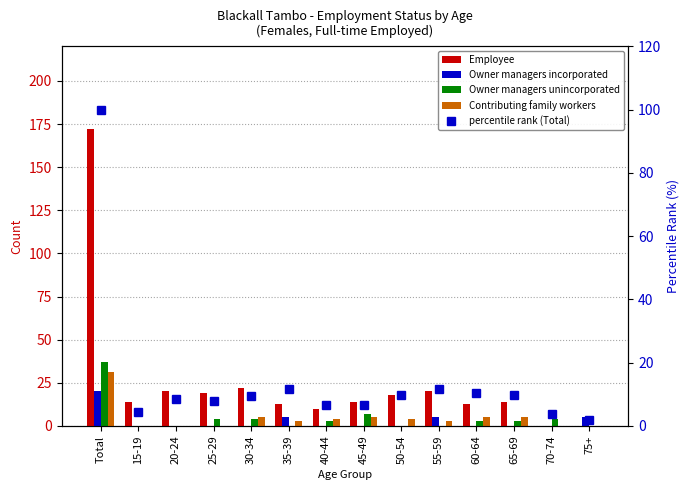

Reading left to right, list all the values displayed in this chart.

Employee: 172.0	14.0	20.0	19.0	22.0	13.0	10.0	14.0	18.0	20.0	13.0	14.0	0.0	0.0
Owner managers incorporated: 20.0	0.0	0.0	0.0	0.0	5.0	0.0	0.0	0.0	5.0	0.0	0.0	0.0	5.0
Owner managers unincorporated: 37.0	0.0	0.0	4.0	4.0	0.0	3.0	7.0	0.0	0.0	3.0	3.0	4.0	0.0
Contributing family workers: 31.0	0.0	0.0	0.0	5.0	3.0	4.0	5.0	4.0	3.0	5.0	5.0	0.0	0.0
percentile rank (Total): 100.0	4.5	8.6	7.8	9.3	11.6	6.7	6.7	9.7	11.6	10.4	9.7	3.7	1.9